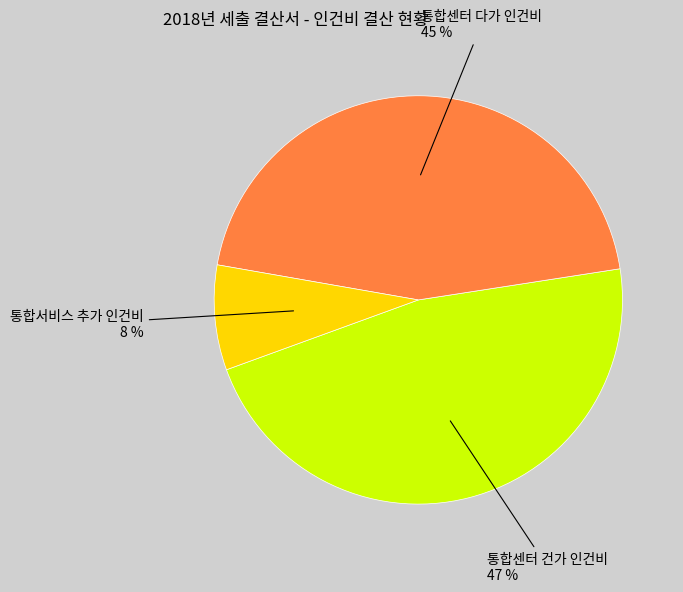

To the nearest percent, what is the difference between the largest and smallest slice percentages?

39%